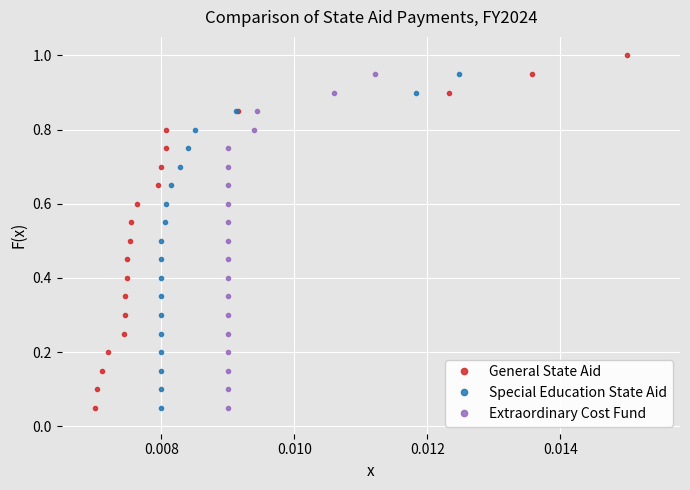

What is the highest value of the General State Aid series?

1.0